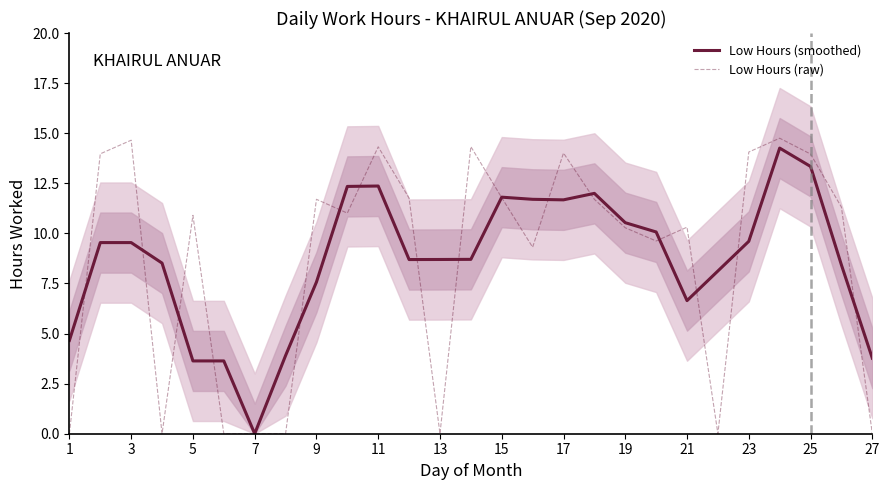

At which label does Low Hours (smoothed) reach its minimum?

7